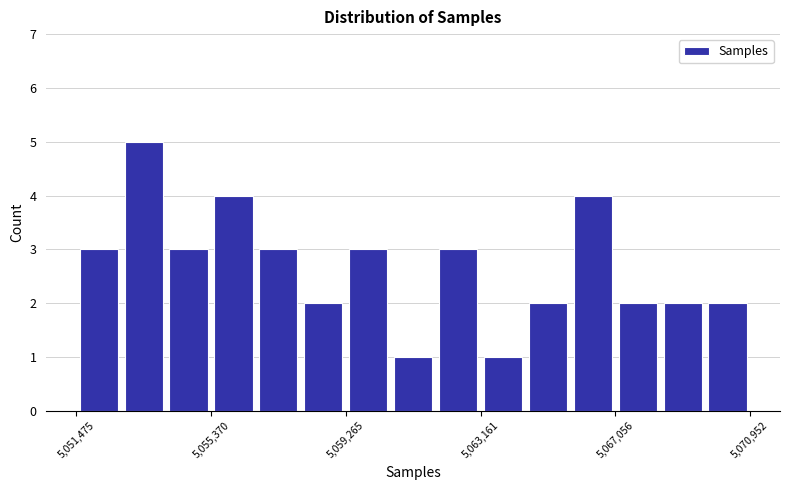

Around what value on the x-axis is the tallest bar? Give the approximate position of its centre, as read against the axis.

5053500